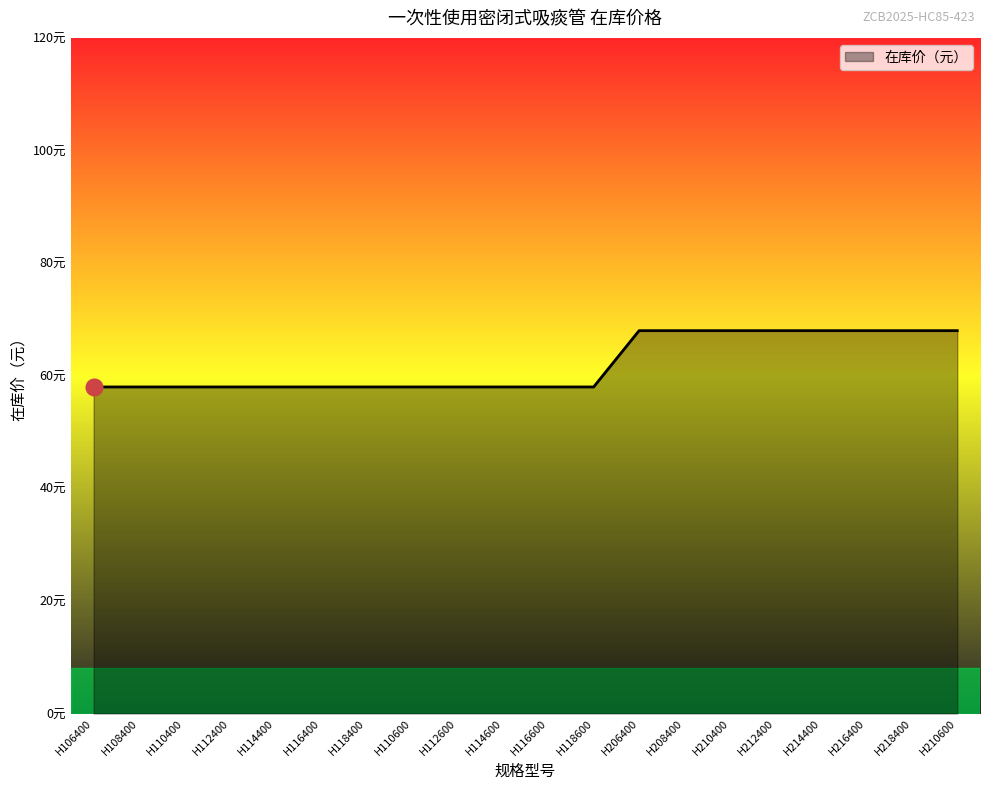

At which label is the value closest to 63?

H106400